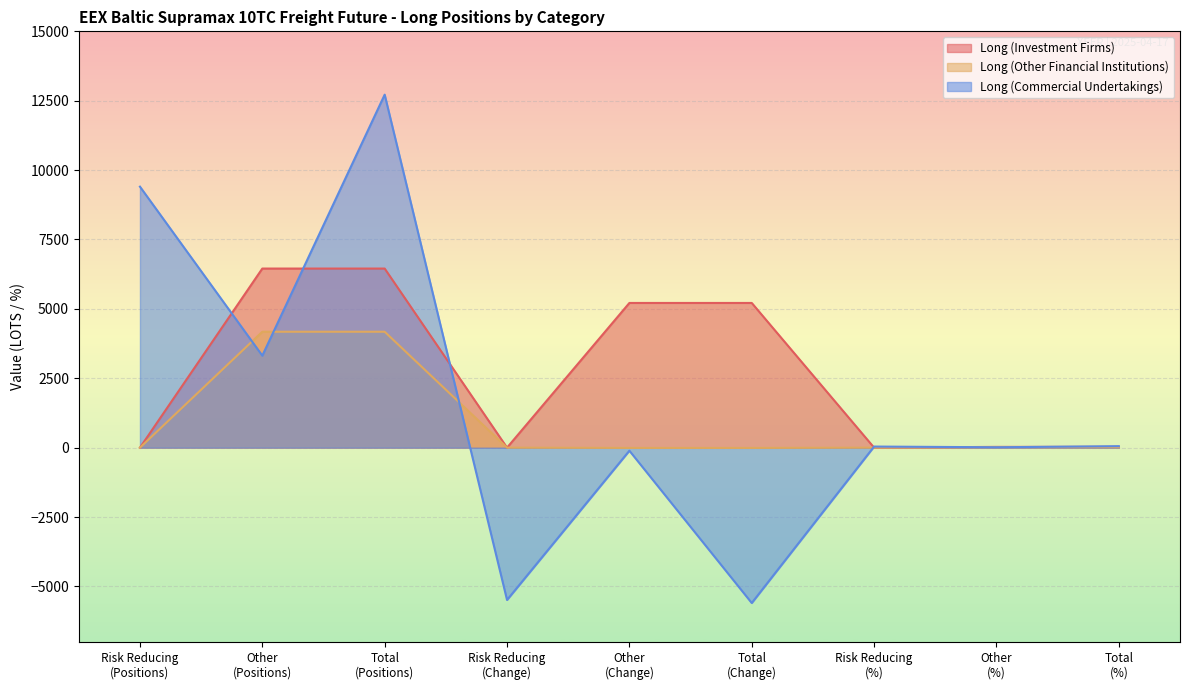

Rank the series by their maximum value, from highest to lowest.

Long (Commercial Undertakings), Long (Investment Firms), Long (Other Financial Institutions)